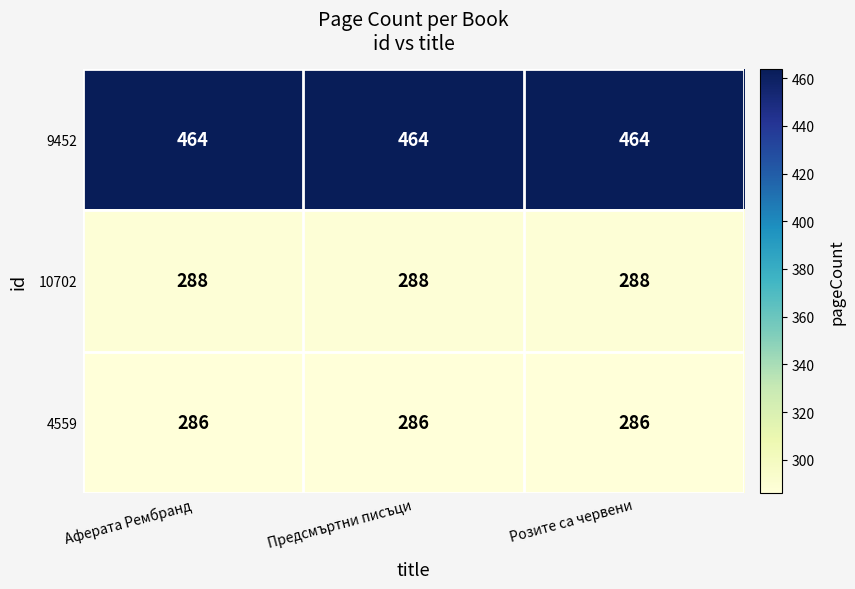

At Предсмъртни писъци, list the series in order from smallest to largest.

4559, 10702, 9452